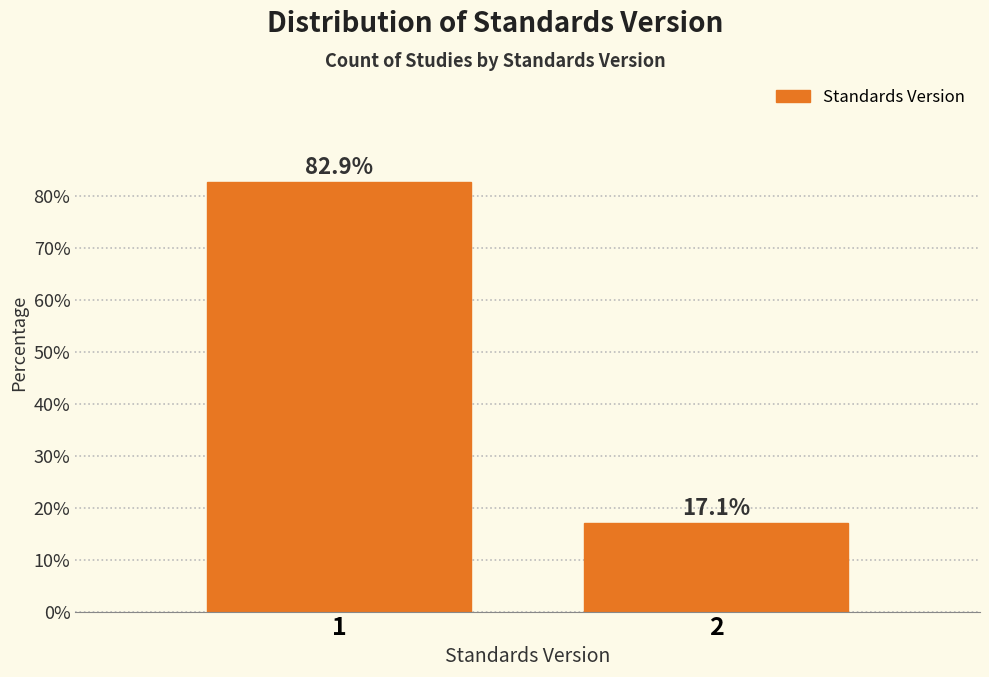

Reading left to right, what are all the values shown in this chart?

82.9	17.1